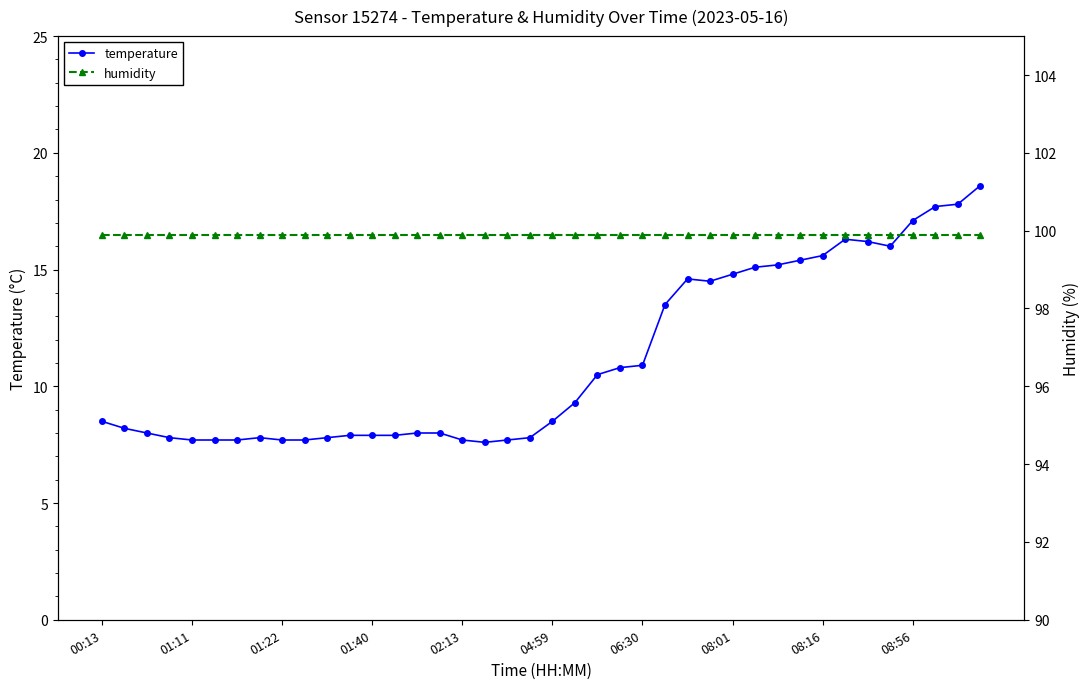

What is the maximum value for temperature?

18.6